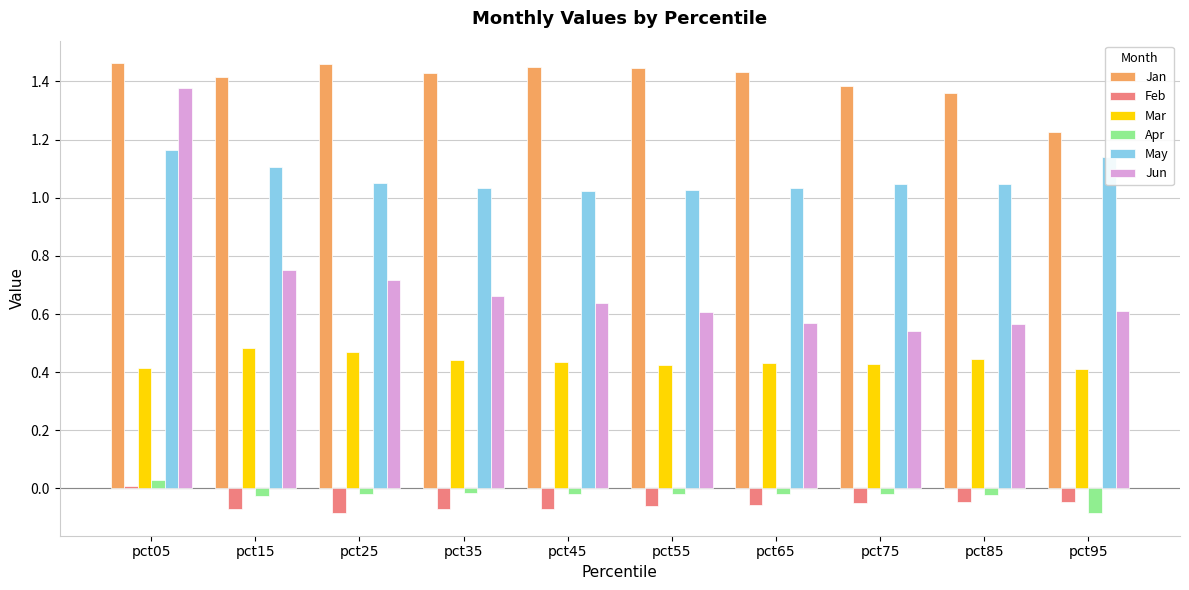

At how many categories does at least one series exceed 0?

10